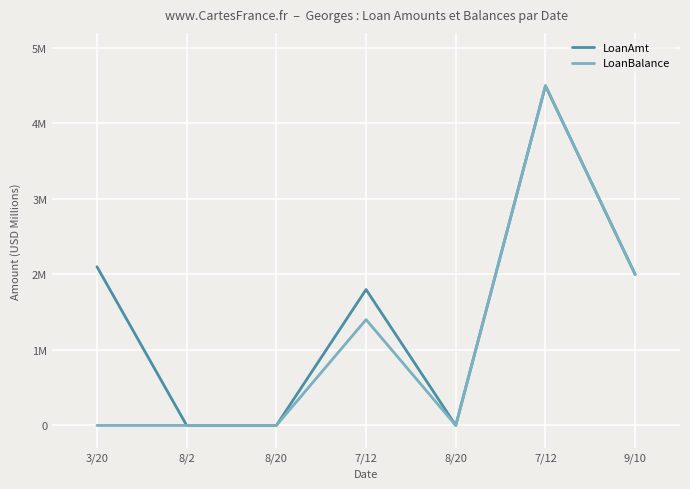

What are all the series names shown in the legend?

LoanAmt, LoanBalance